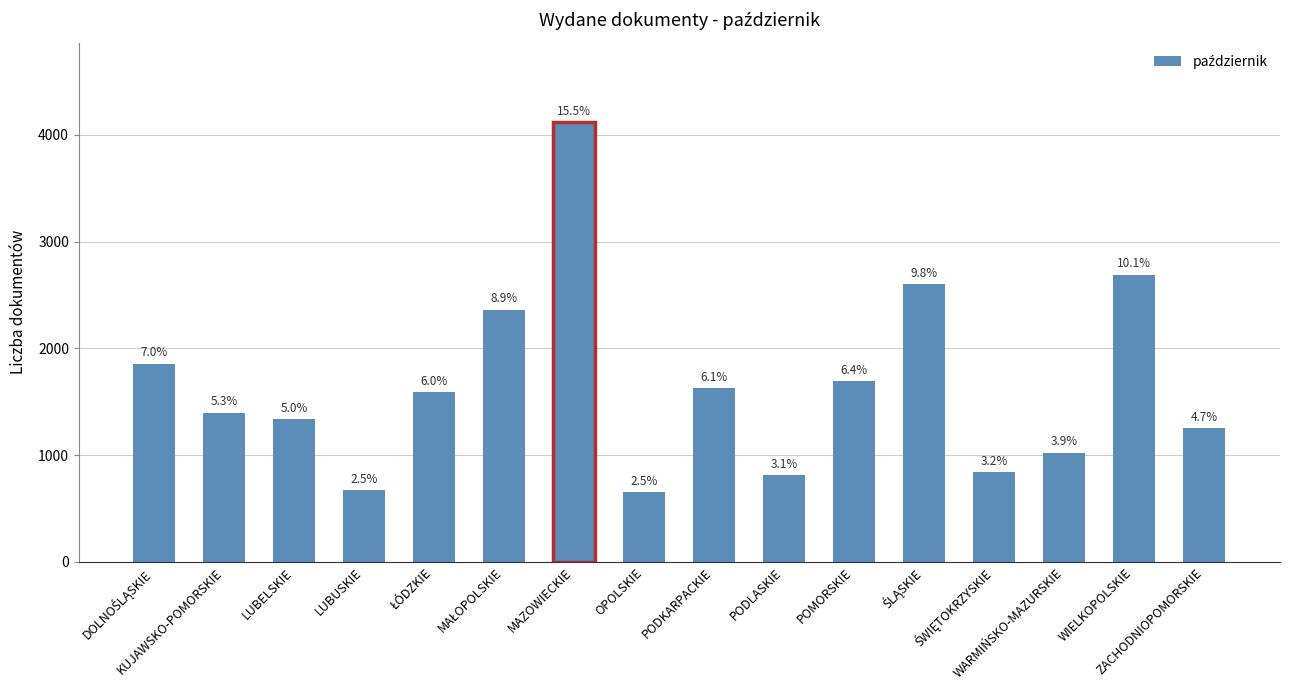

The value at MAZOWIECKIE is 4121. True or false?

True